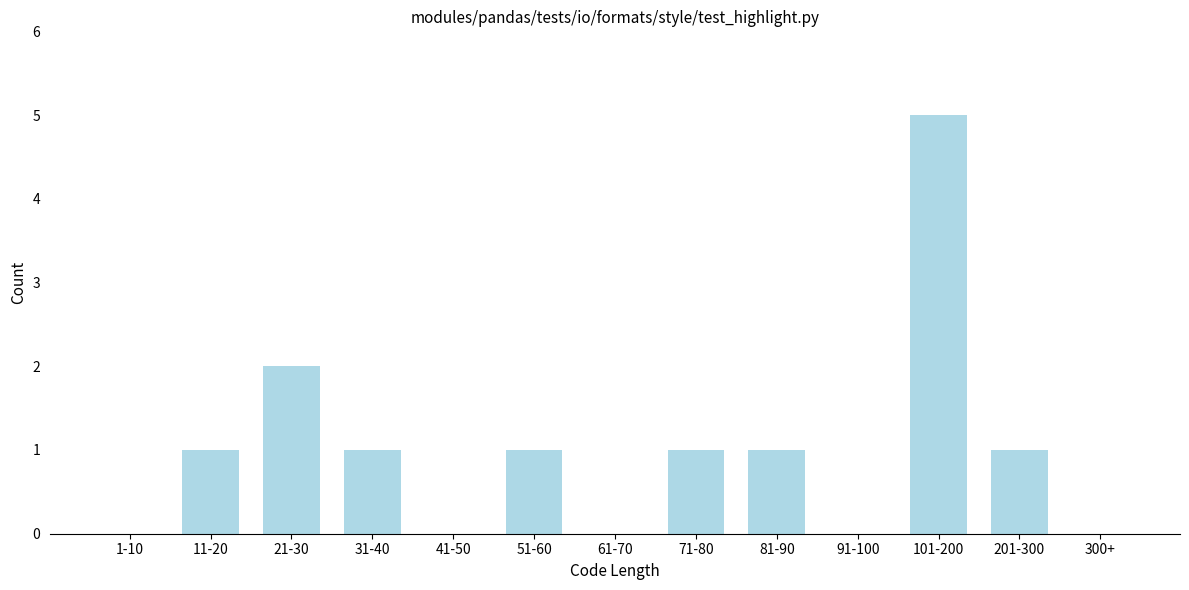

What is the sum of all values?

13